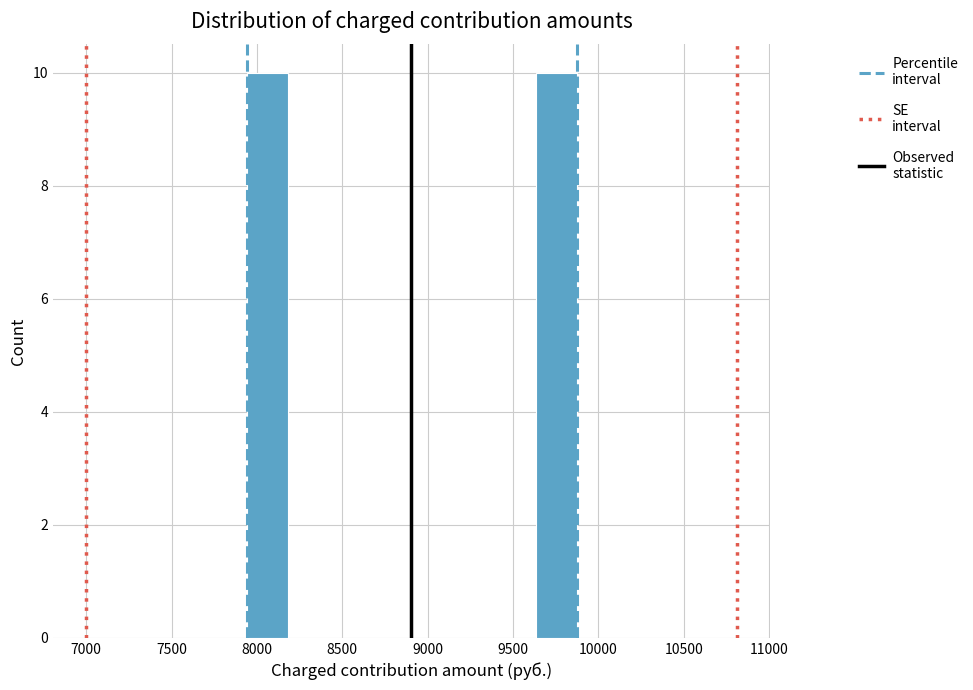

Reading left to right, transcribe this chart: for each bar, give the range it covers on the x-axis and its height. Neither the bar edges nor the heights are printed on the chart, so give them approximately, as read against the axes.

7950 to 8200: 10
8200 to 8400: 0
8400 to 8650: 0
8650 to 8900: 0
8900 to 9150: 0
9150 to 9400: 0
9400 to 9650: 0
9650 to 9900: 10